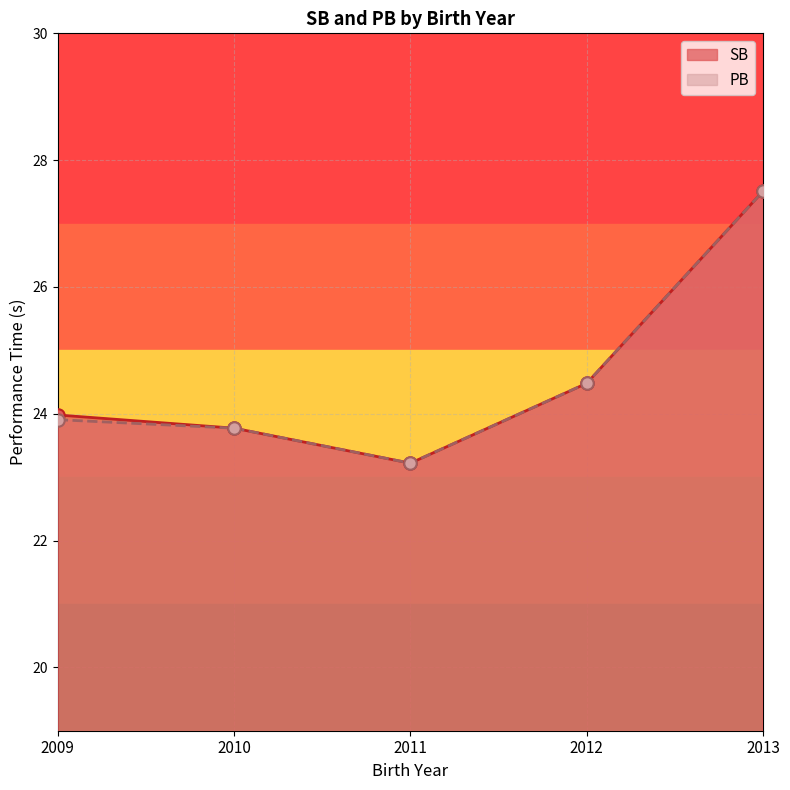

Which series contains the lowest Y value?

SB